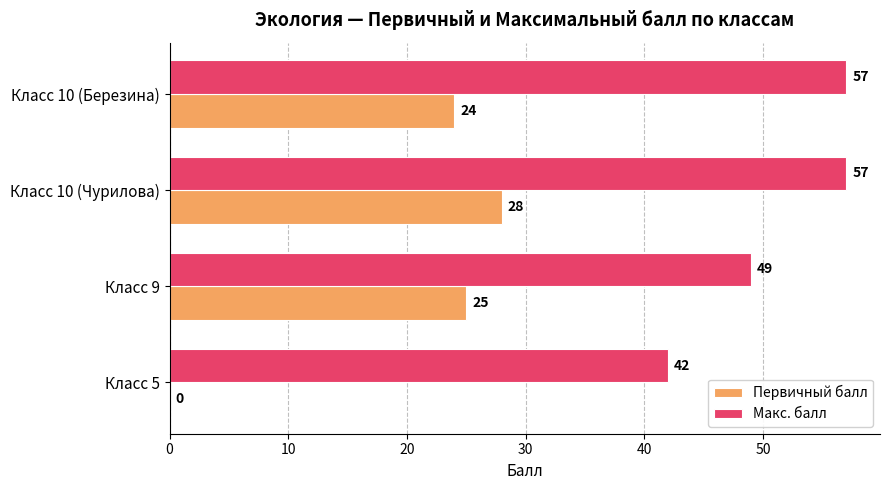

What is the average value of the Макс. балл series?

51